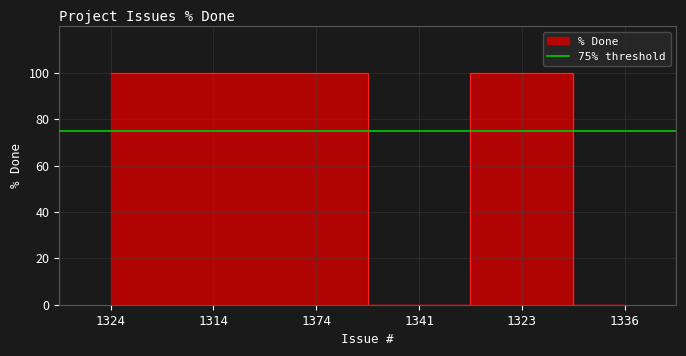

What position from the left is 1324?

1